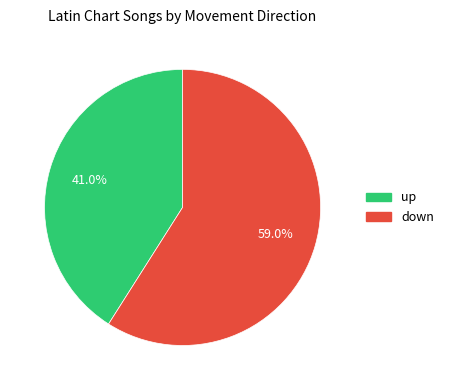

How much of the chart is everything except down?

41.0%